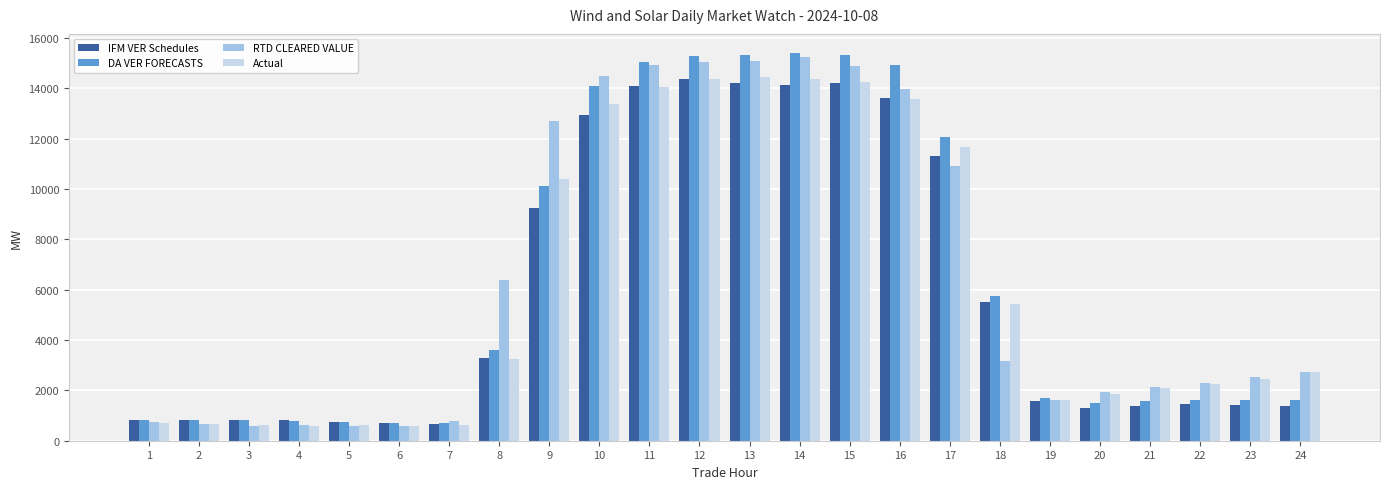

What is the difference between the DA VER FORECASTS values at 18 and 22?

4118.3